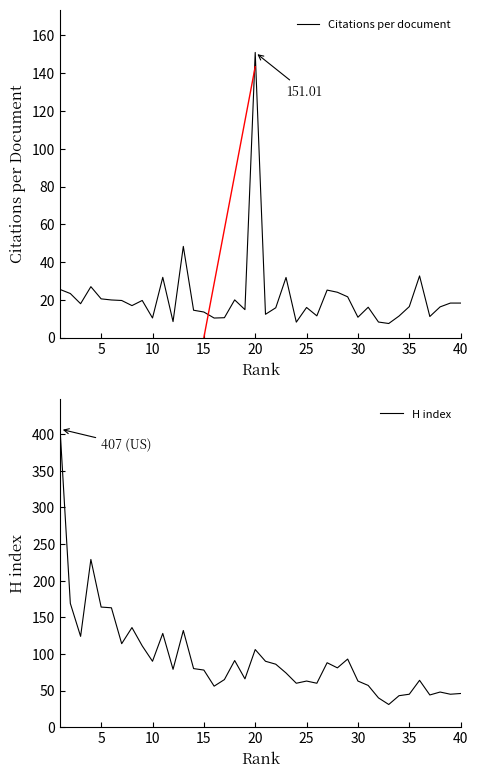

How many interior local valleys does the H index series have?

12